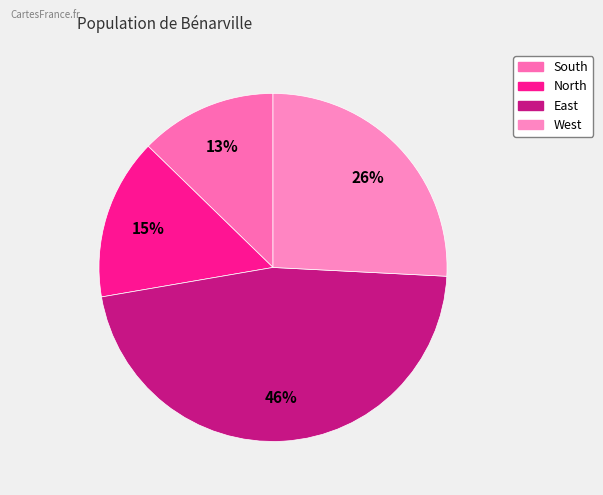

Rank the categories by value from highest to lowest.

East, West, North, South